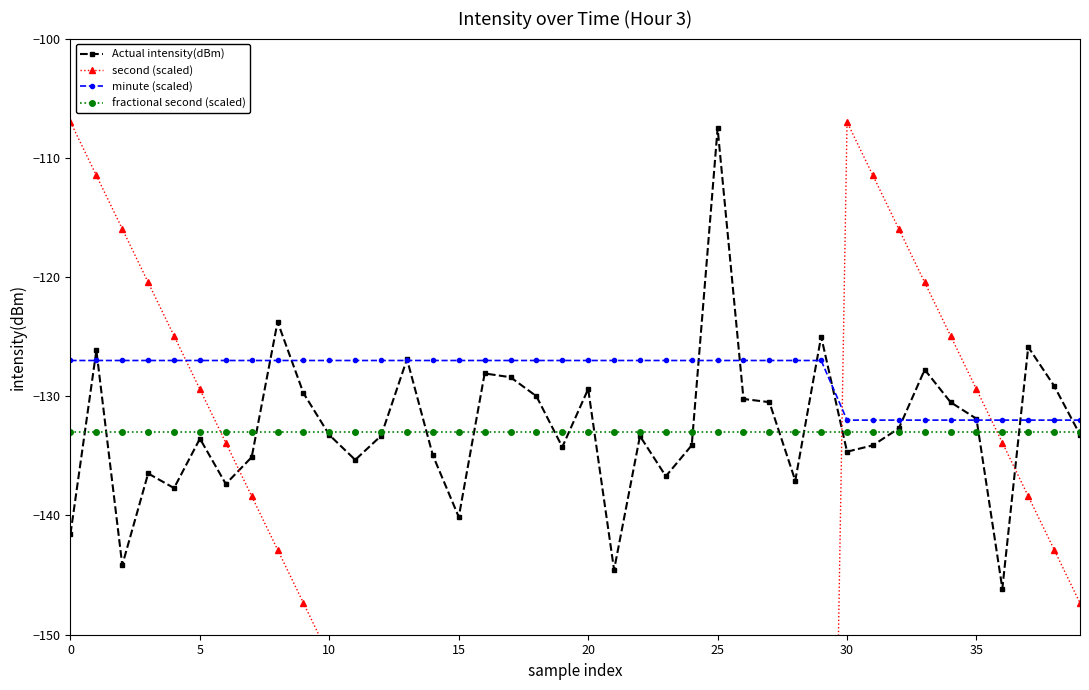

The value of fractional second (scaled) at 15 is -189.2. True or false?

False